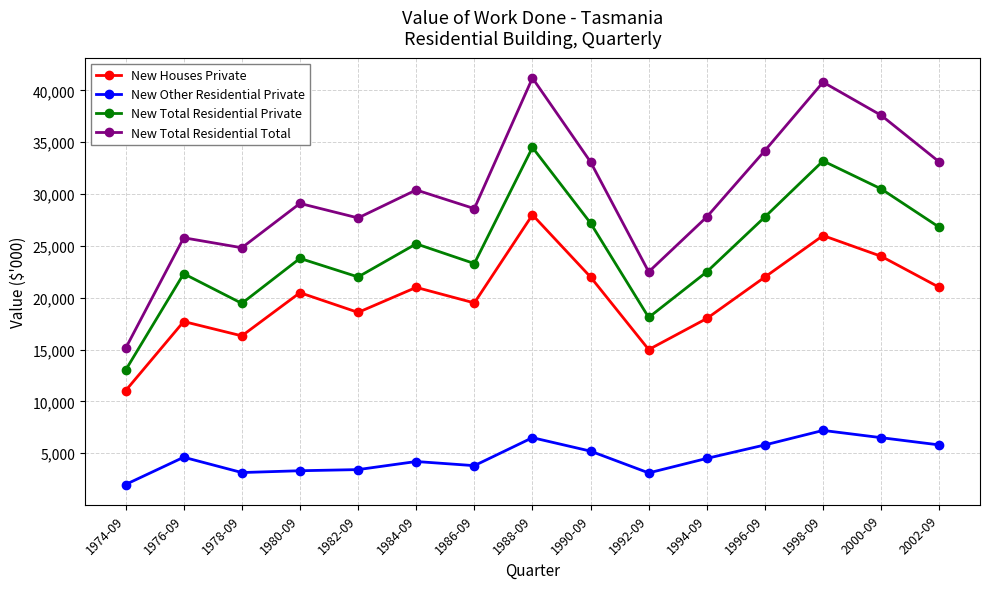

What is the sum of the New Total Residential Private values at 1990-09 and 1978-09?

46657